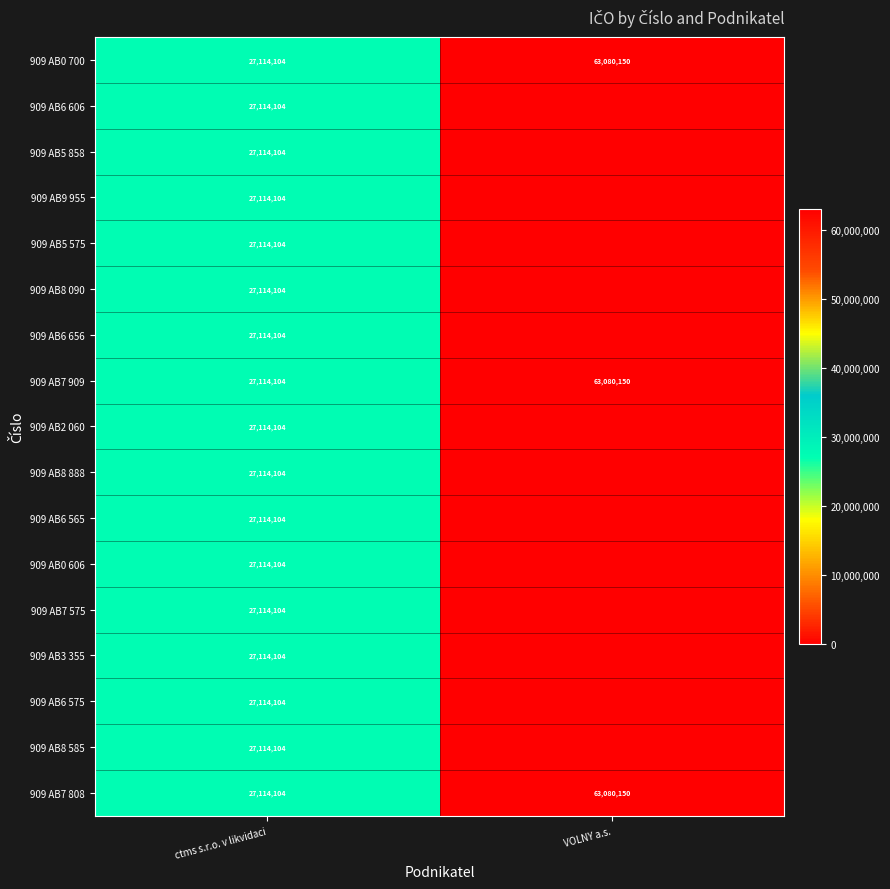

What is the difference between the 909 AB7 808 values at ctms s.r.o. v likvidaci and VOLNY a.s.?

35966046